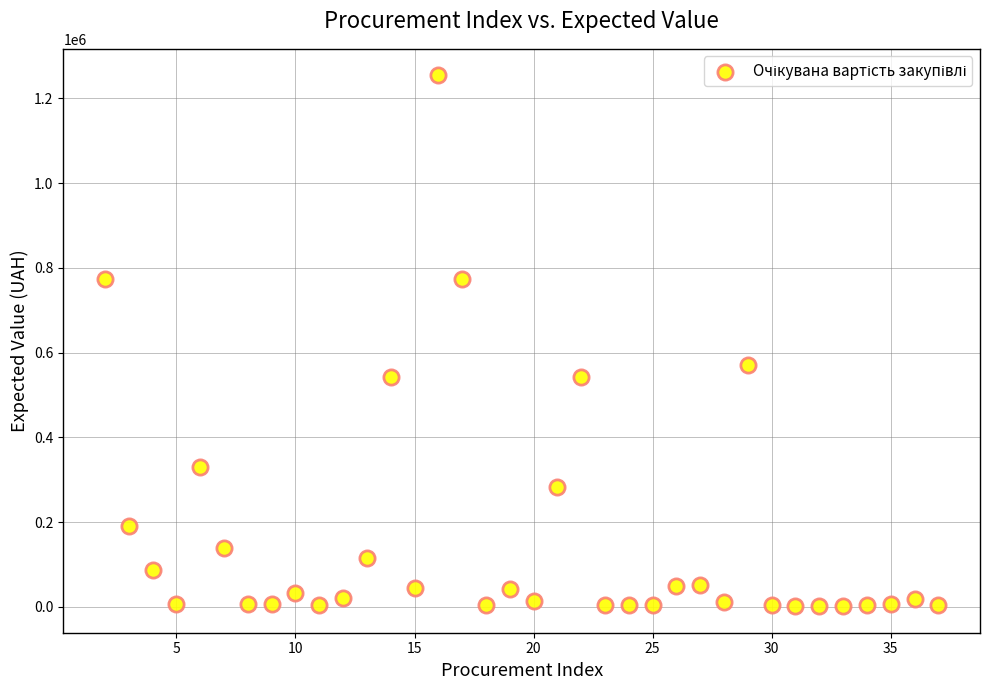

What is the range of Y values (max minus min)?

1252660.8